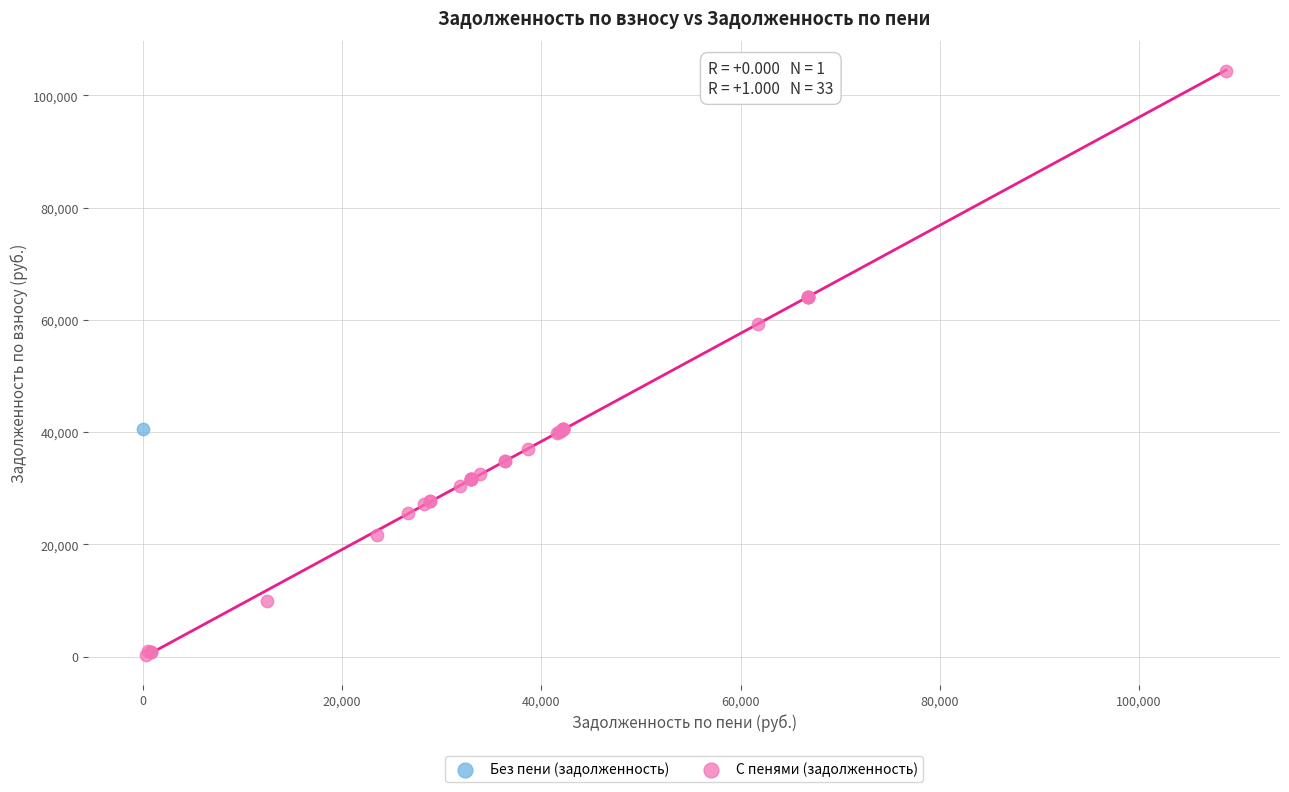

What are all the series names shown in the legend?

Без пени (задолженность), С пенями (задолженность)